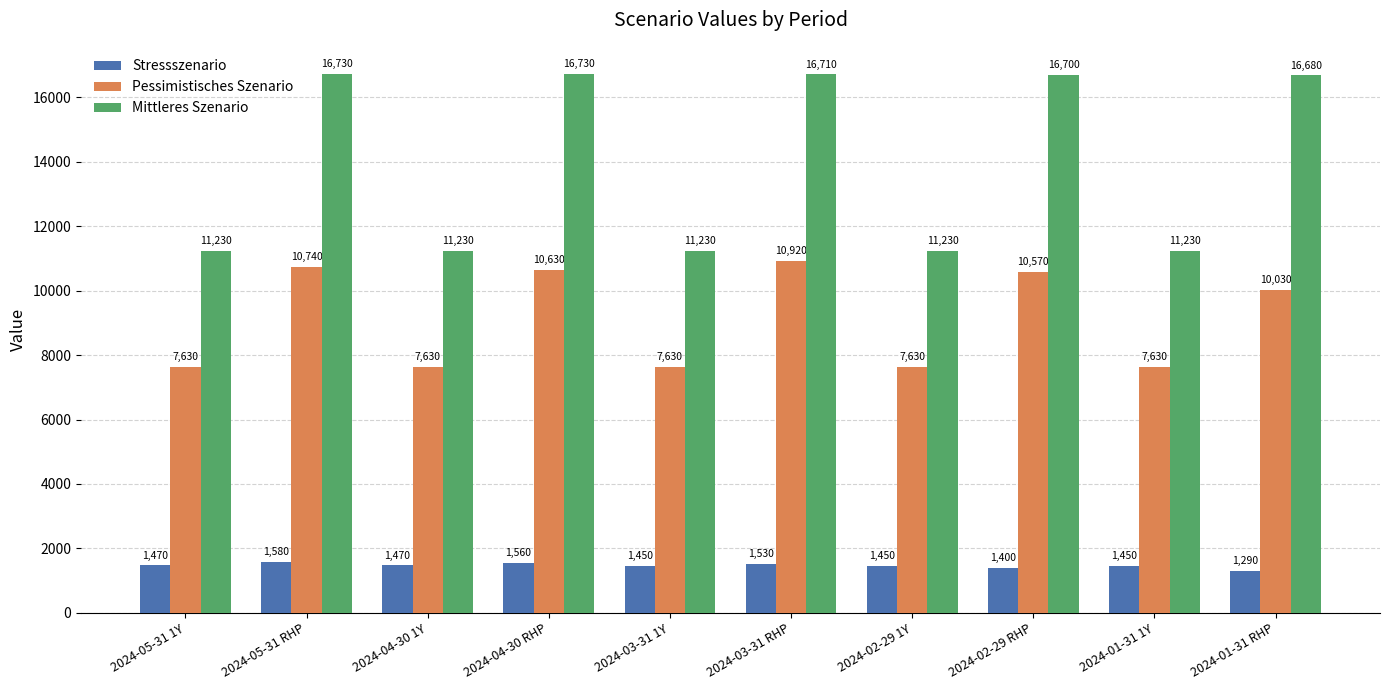

What is the total value across all series at 2024-05-31 RHP?

29050